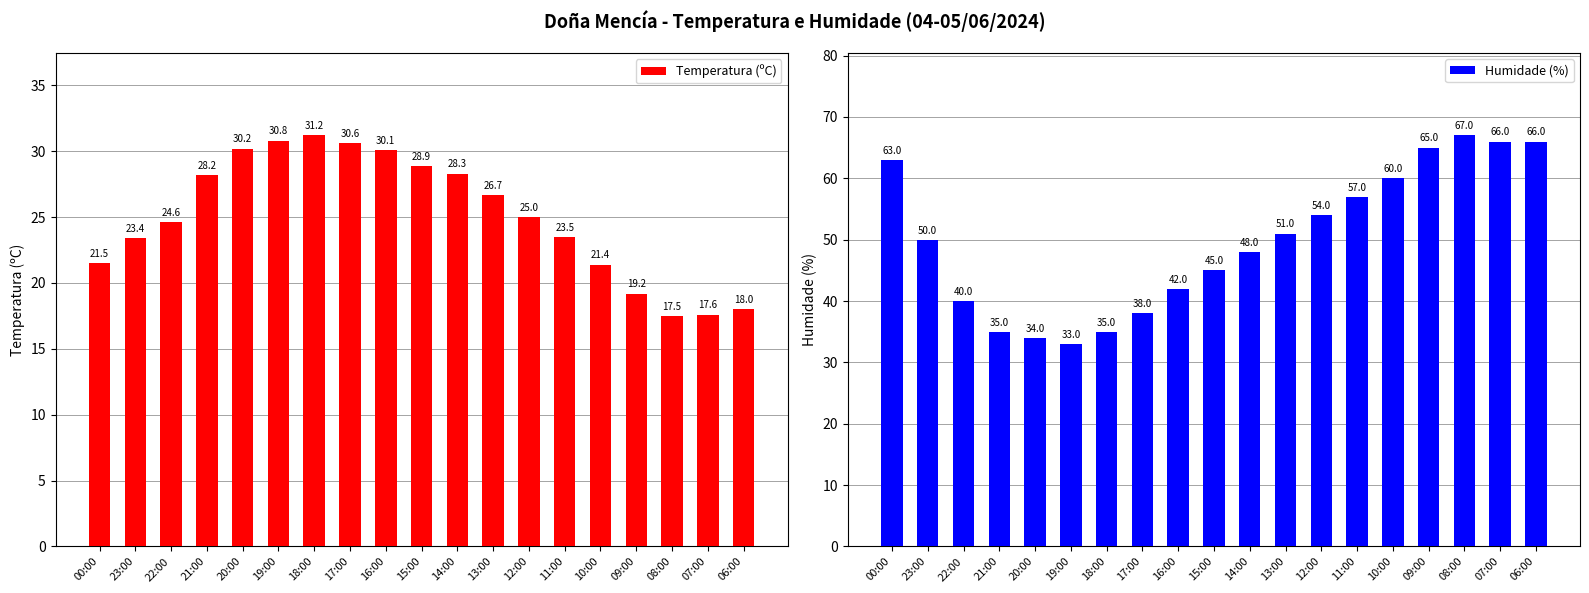

What is the spread (max minus min) of values at 21:00?

6.8